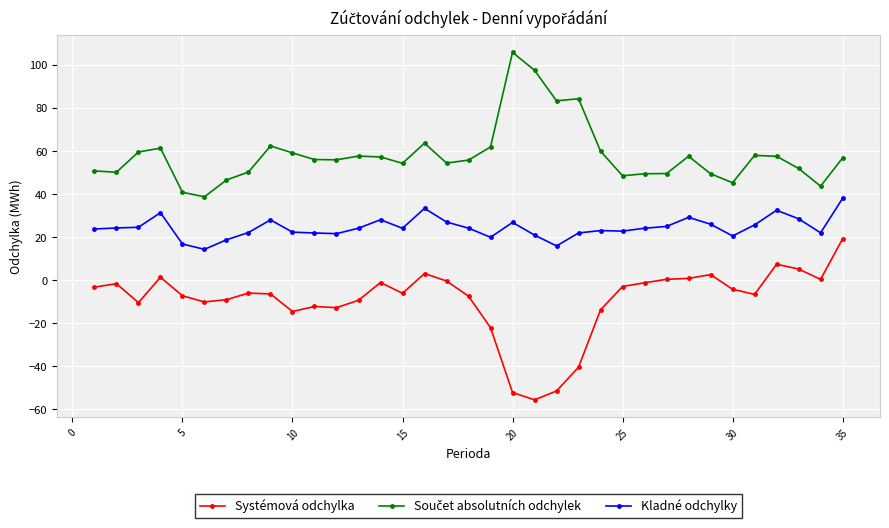

What is the minimum value shown in the chart?

-55.6